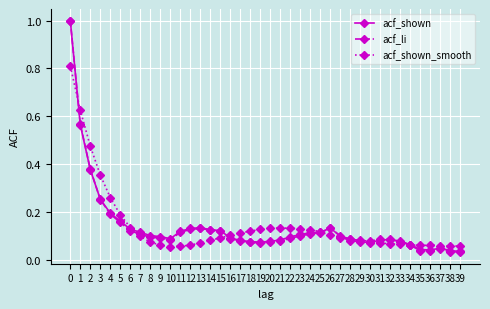

At how many categories does at least one series exceed 0?

40